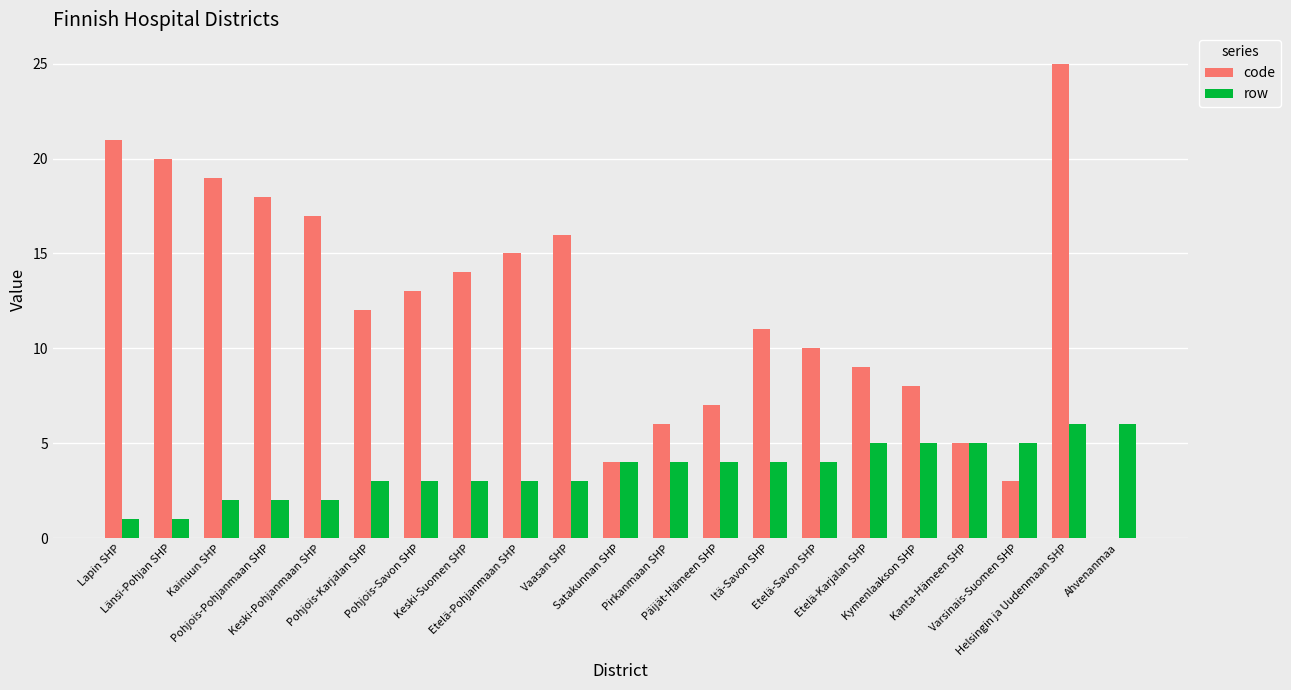

Reading left to right, extract all data points from this chart.

code: 21	20	19	18	17	12	13	14	15	16	4	6	7	11	10	9	8	5	3	25	0
row: 1	1	2	2	2	3	3	3	3	3	4	4	4	4	4	5	5	5	5	6	6